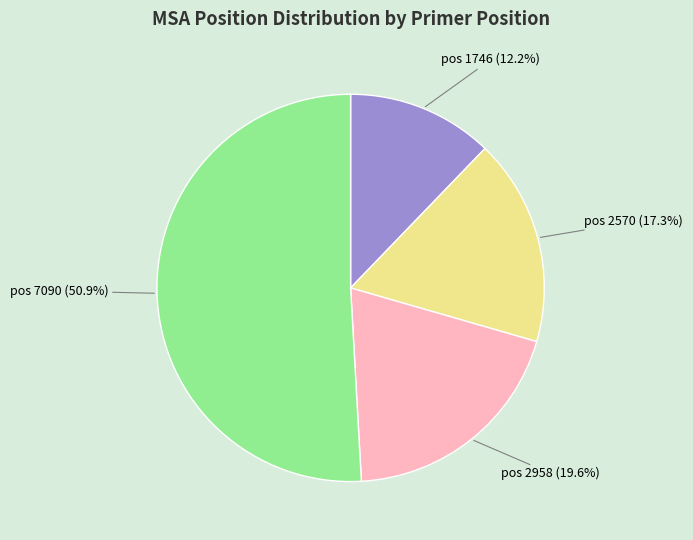

What is the ratio of the value at pos 2958 (19.6%) to the value at pos 2570 (17.3%)?

1.1